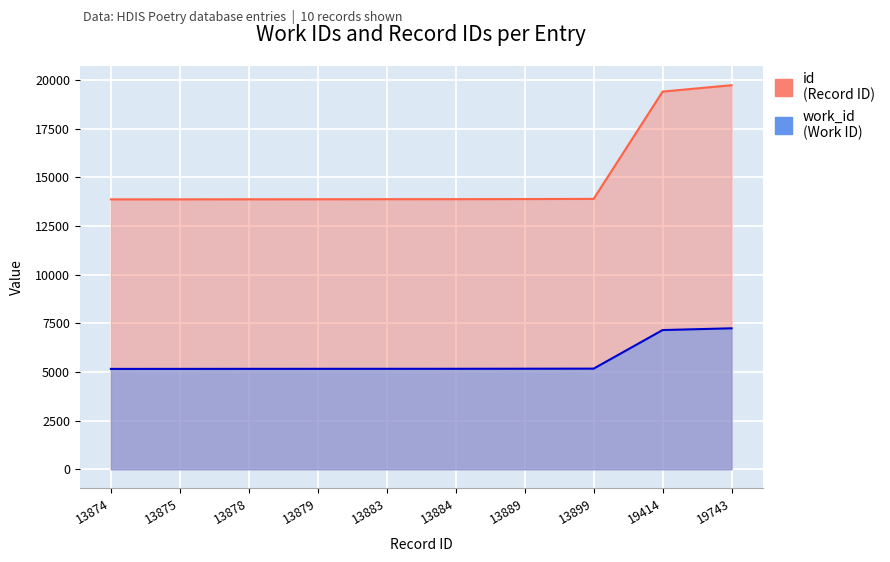

True or false: id and work_id cross at least once.

False